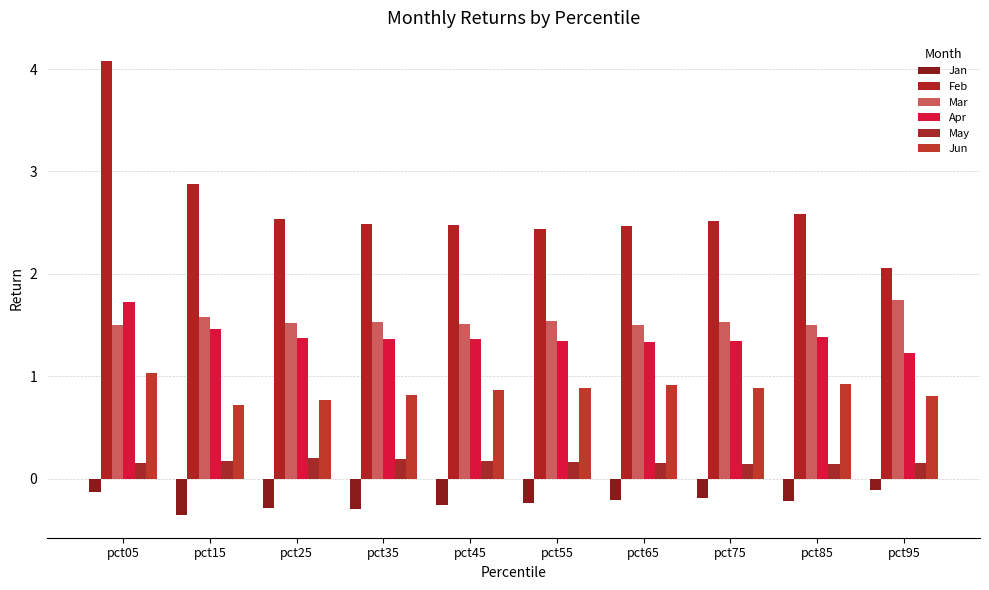

Does the chart contain any negative values?

Yes